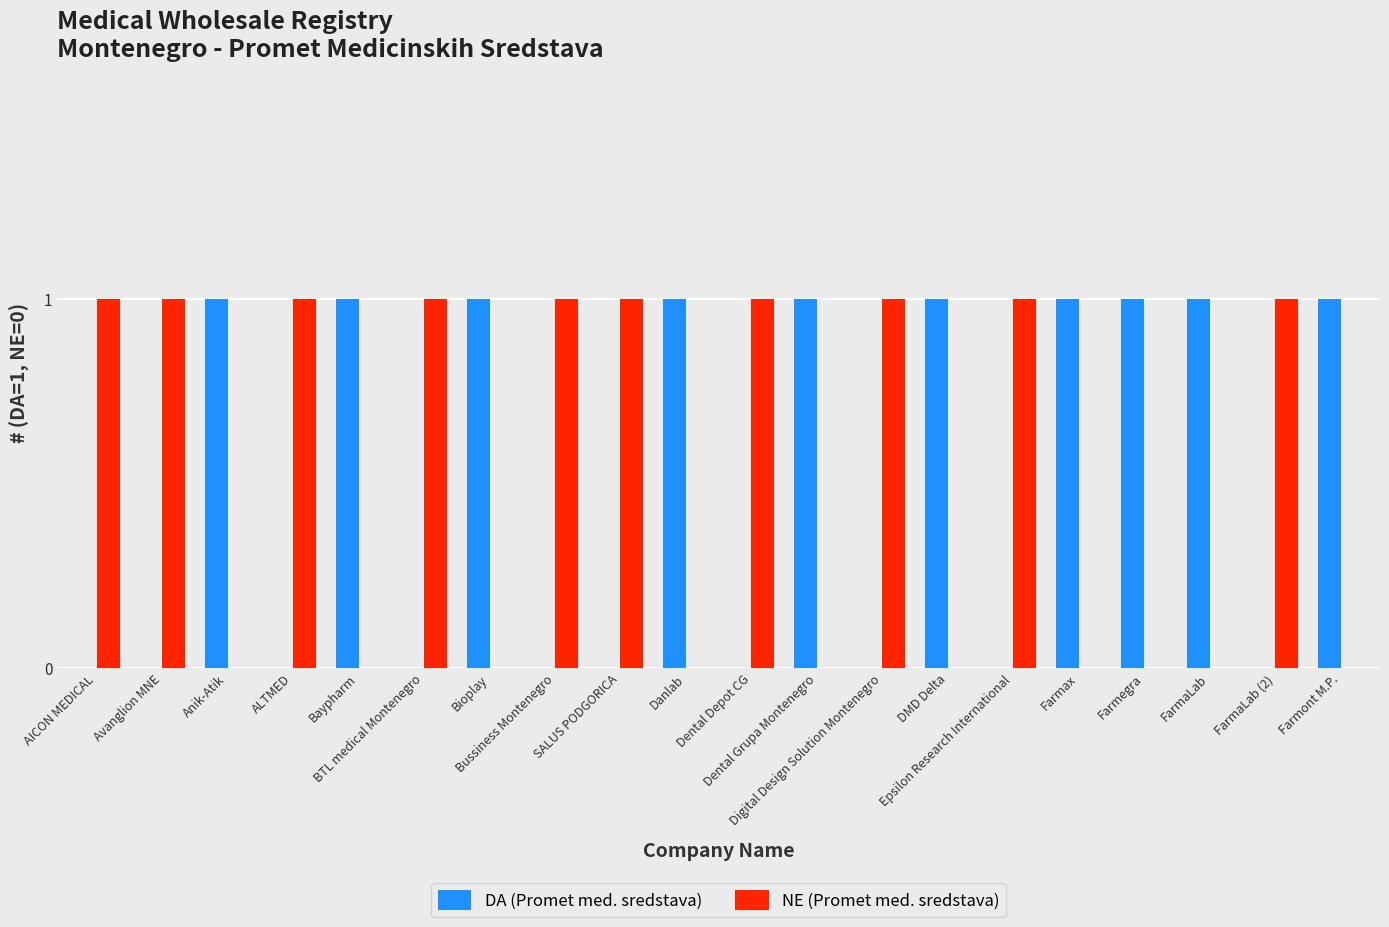

Does the chart contain stacked bars?

No